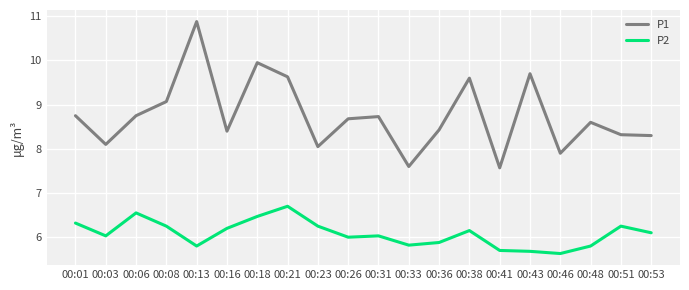

Where is P1 nearest to the value 9?

00:08